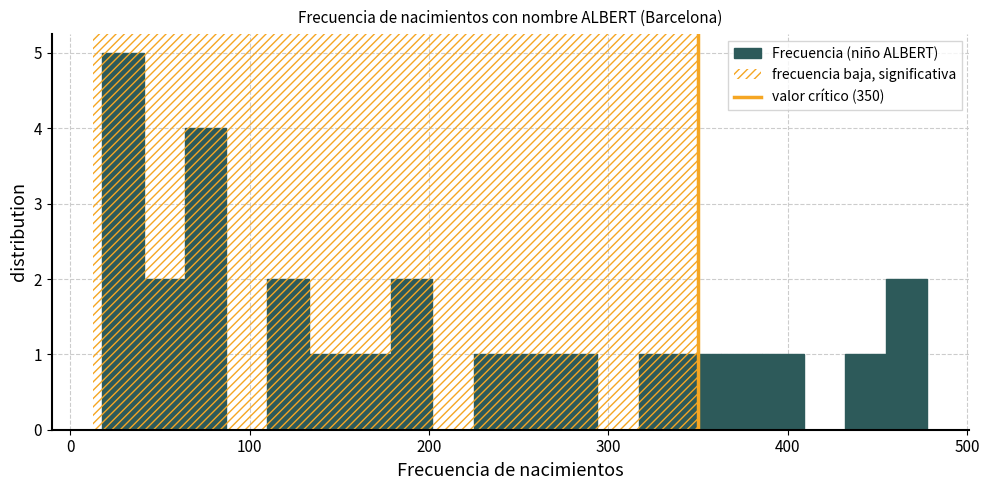

Read against the x-axis, roughly where is the centre of the tallest bar?

30